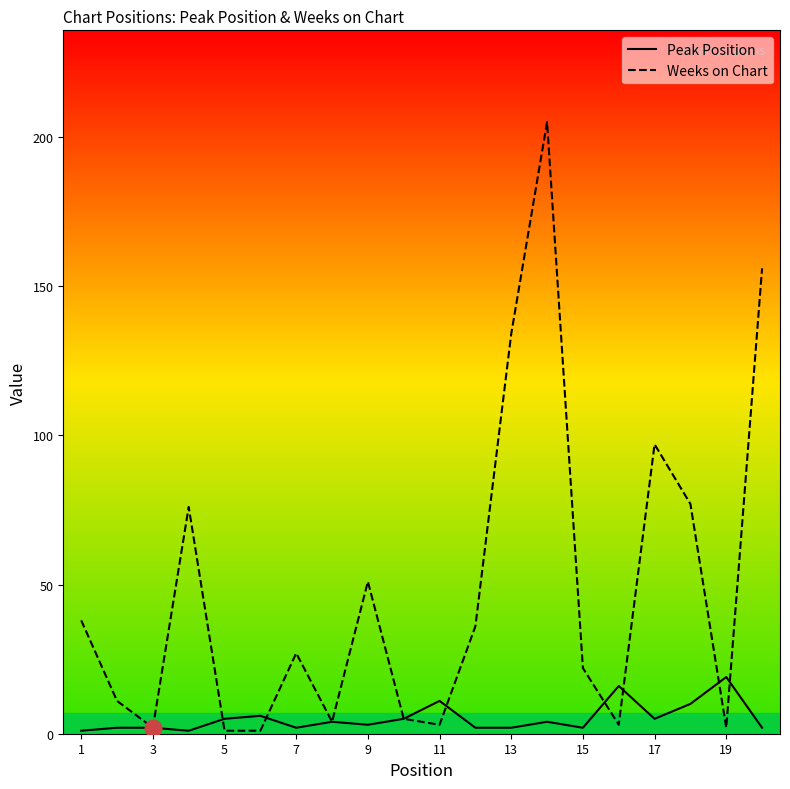

In Weeks on Chart, how many points are higher than both neighbors (excluding endpoints)?

5